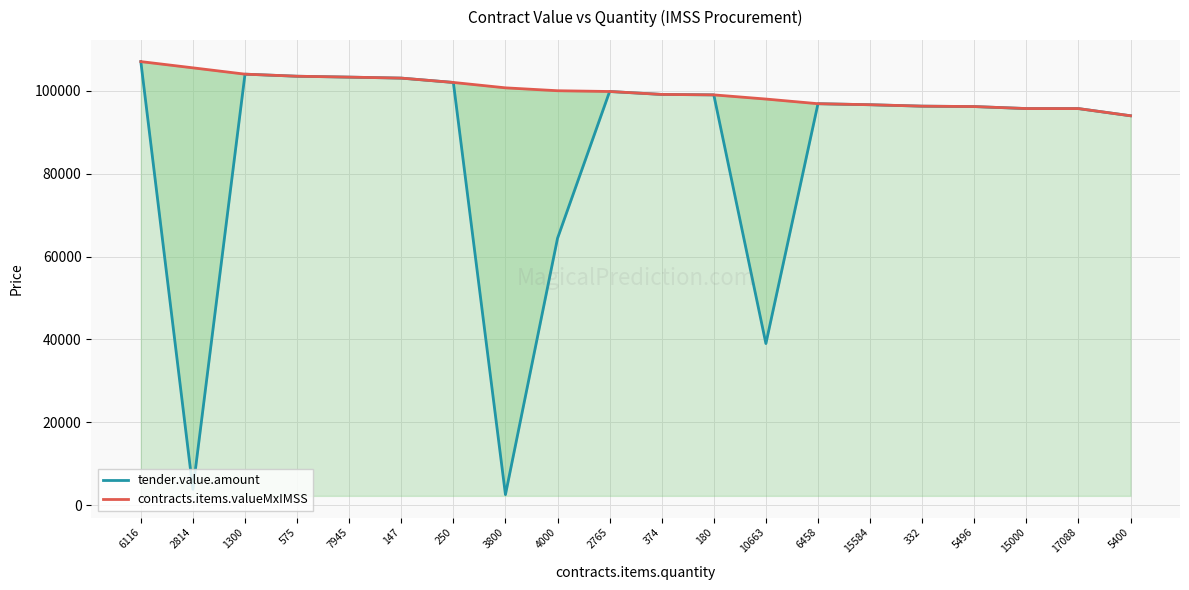

What is the difference between the maximum and minimum values in the tender.value.amount series?

104484.4